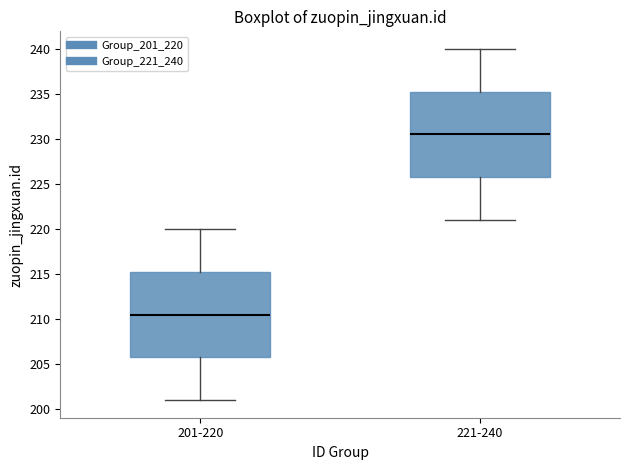

Reading left to right, read every box against the y-axis: the position of its median line, the range the box covers, and the ends of its whiskers. The values are not printed on the chart, so give them approximately, as read against the axis.

201-220: median 210.5, box 206.0 to 215.5, whiskers 201.0 to 220.0
221-240: median 230.5, box 226.0 to 235.5, whiskers 221.0 to 240.0